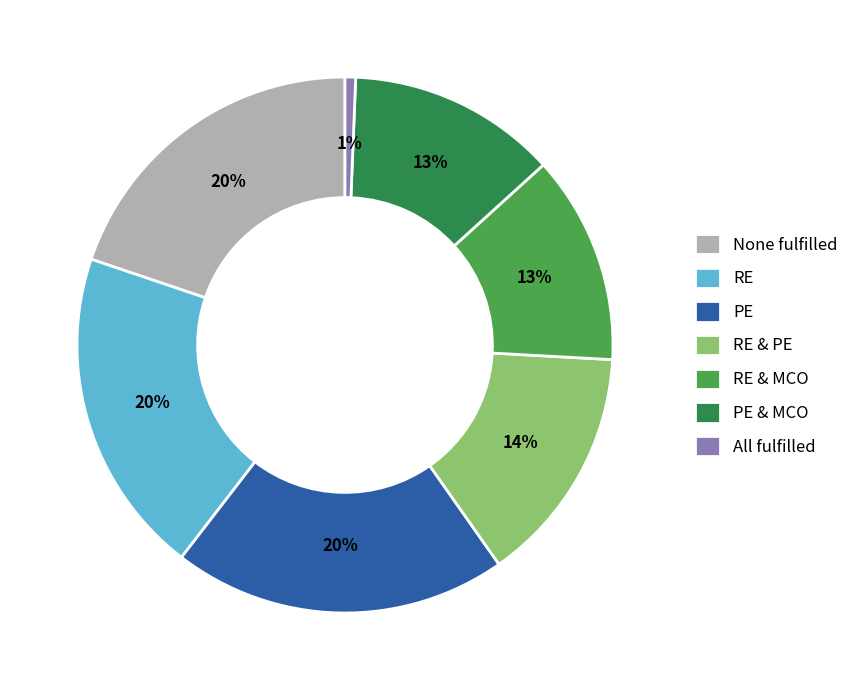

Is there any slice that represents more than half of the pie?

No